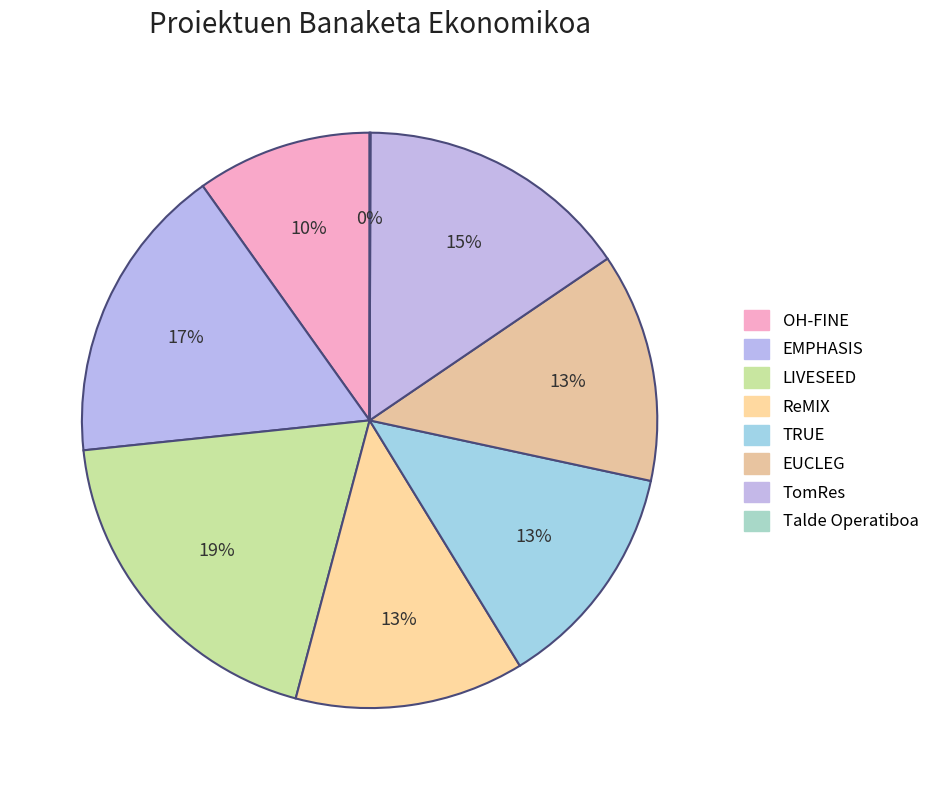

To the nearest percent, what is the difference between the largest and smallest slice percentages?

19%